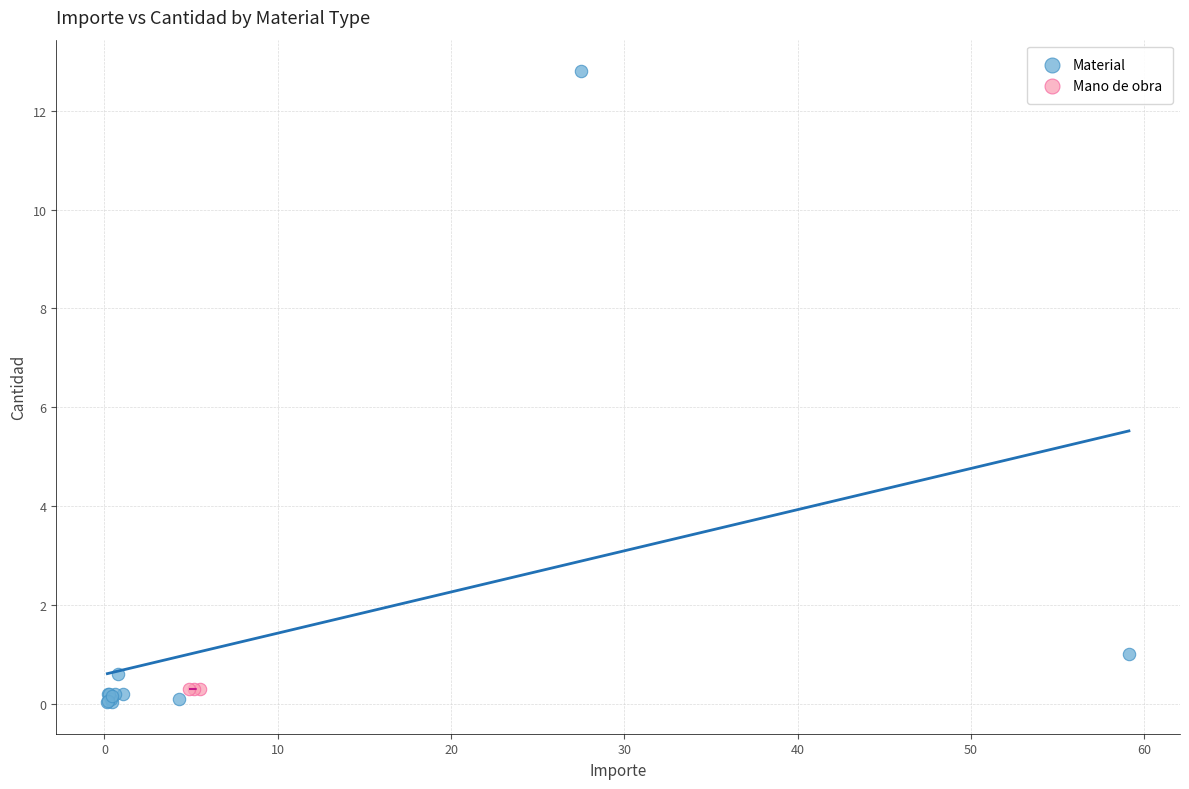

Which series reaches the maximum Y coordinate?

Material